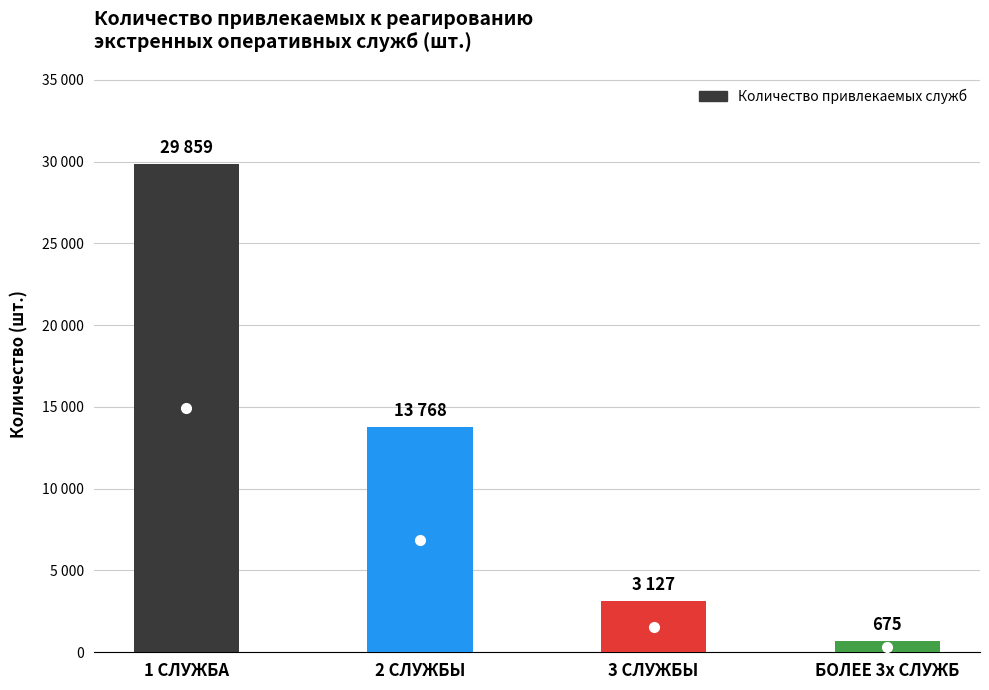

Reading left to right, list all the values displayed in this chart.

1 СЛУЖБА=29859	2 СЛУЖБЫ=13768	3 СЛУЖБЫ=3127	БОЛЕЕ 3х СЛУЖБ=675